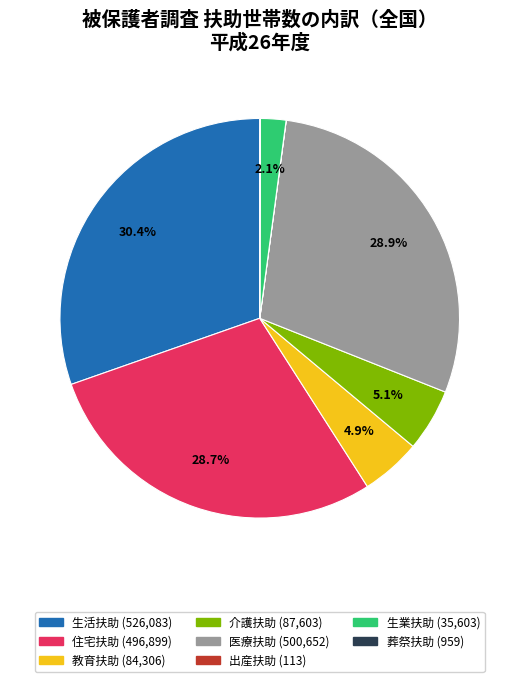

Which has a higher value, 教育扶助 or 住宅扶助?

住宅扶助